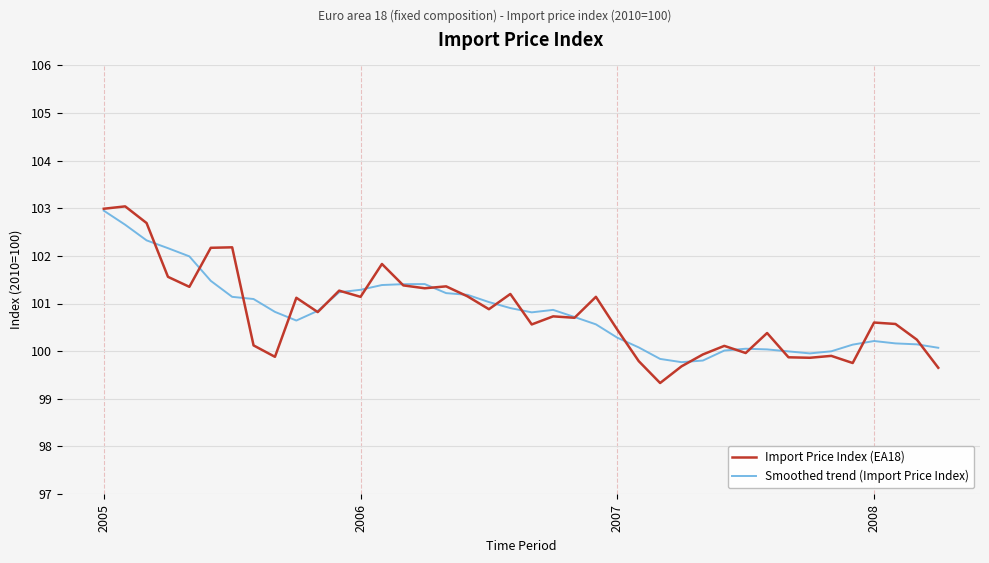

What is the average value of the Smoothed trend (Import Price Index) series?

100.8